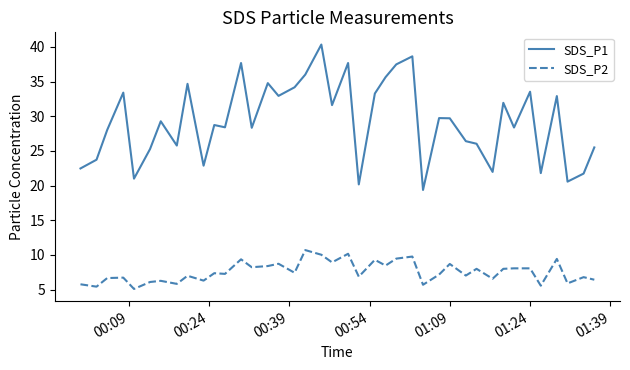

Which series has the widest spread of values?

SDS_P1